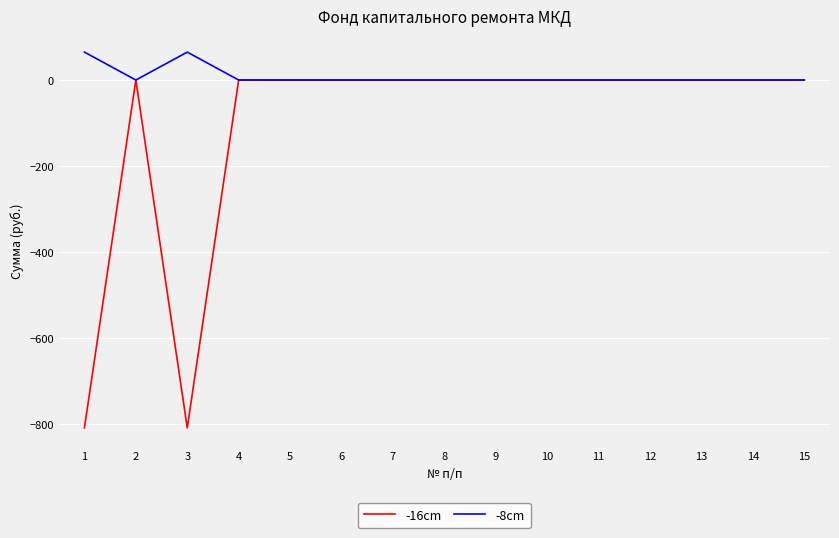

Which series has the largest total across all categories?

-8cm